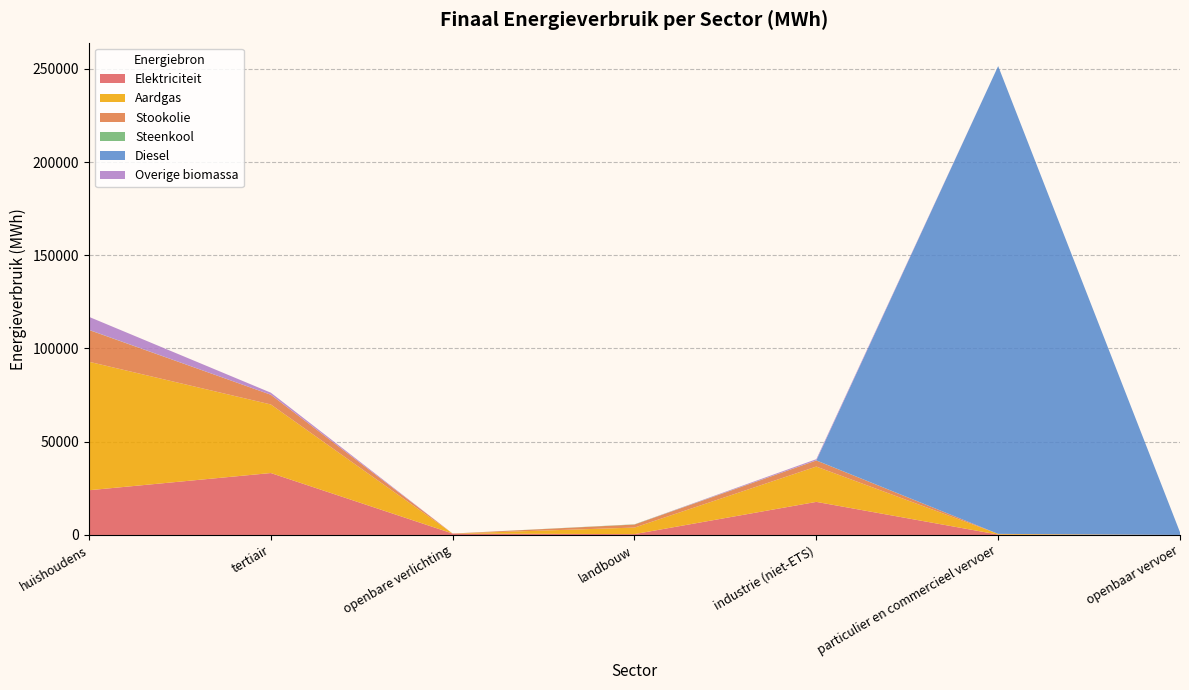

Reading left to right, extract all data points from this chart.

Elektriciteit: huishoudens=23984.5	tertiair=33213.7	openbare verlichting=762.6	landbouw=456.7	industrie (niet-ETS)=17740.8	particulier en commercieel vervoer=216.3	openbaar vervoer=19.9
Aardgas: huishoudens=68904.3	tertiair=36767.4	openbare verlichting=0.0	landbouw=3507.0	industrie (niet-ETS)=18938.1	particulier en commercieel vervoer=369.8	openbaar vervoer=0.0
Stookolie: huishoudens=17027.7	tertiair=5216.5	openbare verlichting=0.0	landbouw=1615.5	industrie (niet-ETS)=3258.4	particulier en commercieel vervoer=0.0	openbaar vervoer=0.0
Steenkool: huishoudens=87.1	tertiair=0.0	openbare verlichting=0.0	landbouw=129.8	industrie (niet-ETS)=55.2	particulier en commercieel vervoer=0.0	openbaar vervoer=0.0
Diesel: huishoudens=0.0	tertiair=0.0	openbare verlichting=0.0	landbouw=0.0	industrie (niet-ETS)=0.0	particulier en commercieel vervoer=250863.4	openbaar vervoer=1444.4
Overige biomassa: huishoudens=6964.2	tertiair=1103.2	openbare verlichting=0.0	landbouw=0.0	industrie (niet-ETS)=649.2	particulier en commercieel vervoer=0.0	openbaar vervoer=0.0